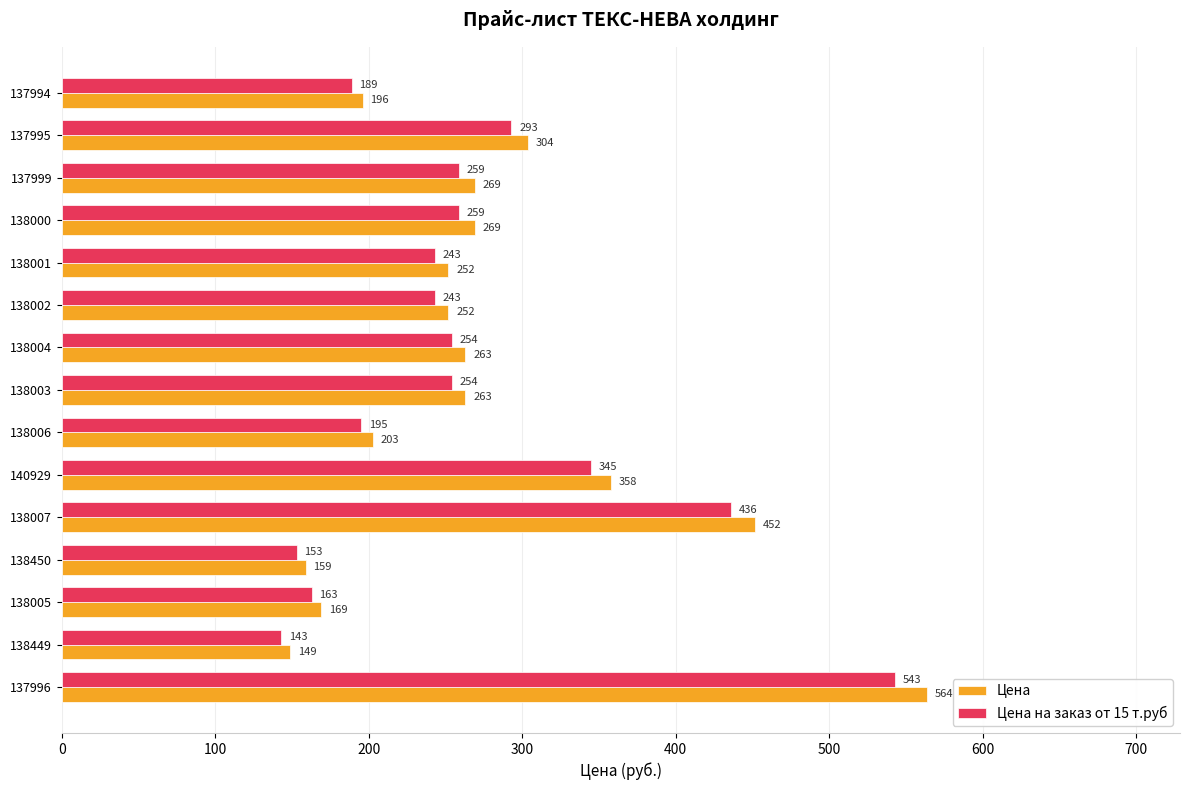

At how many categories does at least one series exceed 512?

1